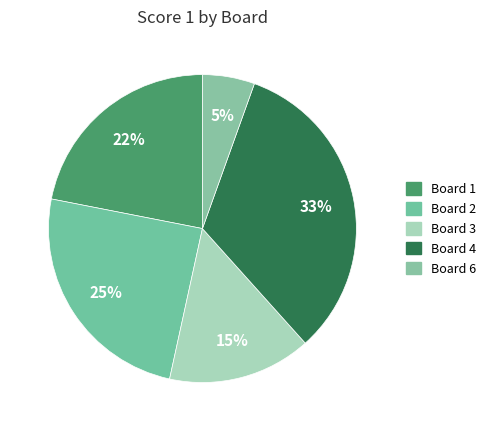

The Board 6 slice represents 15% of the pie. True or false?

False